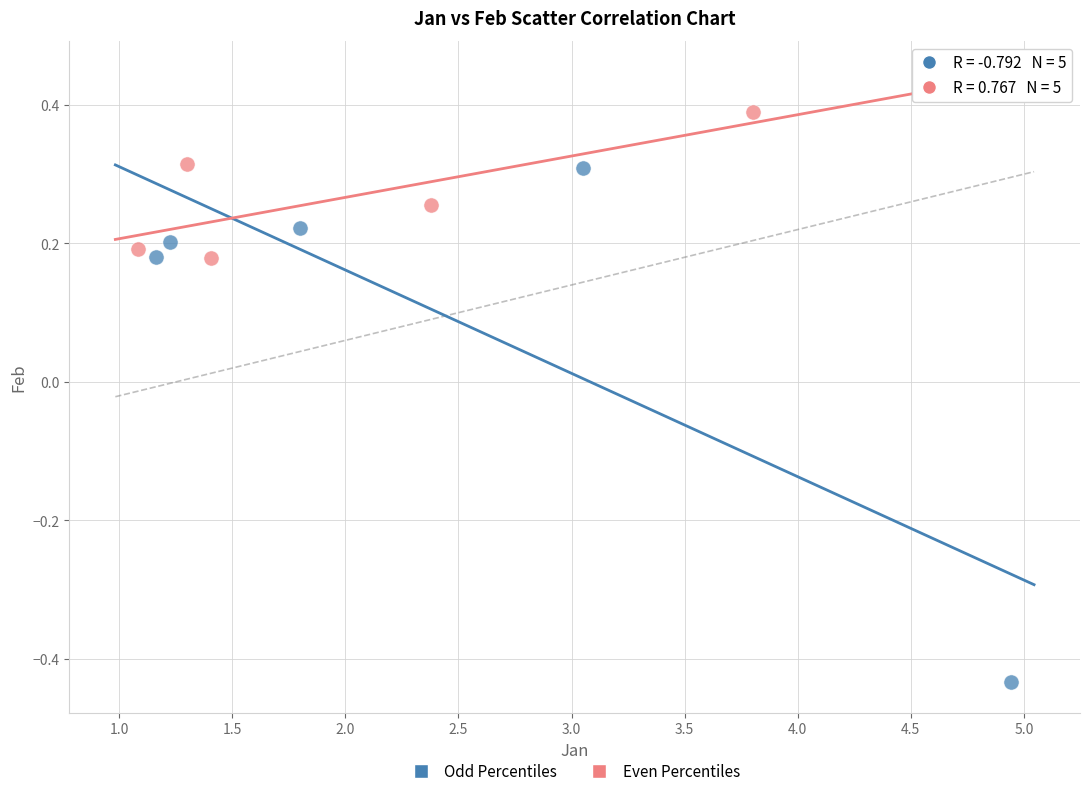

Which series reaches the maximum Y coordinate?

Even Percentiles